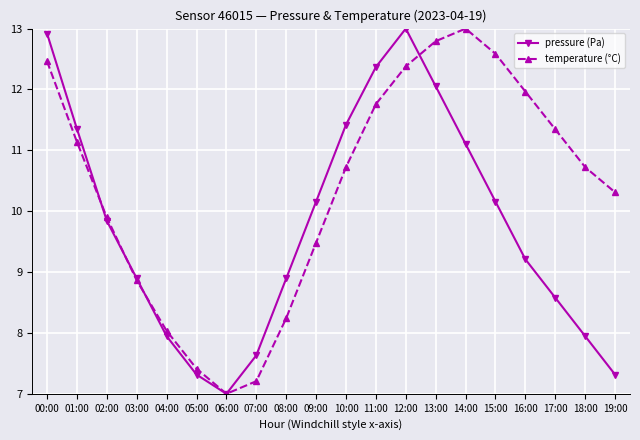

List the series in order of their overall mean, highest first.

temperature (°C), pressure (Pa)